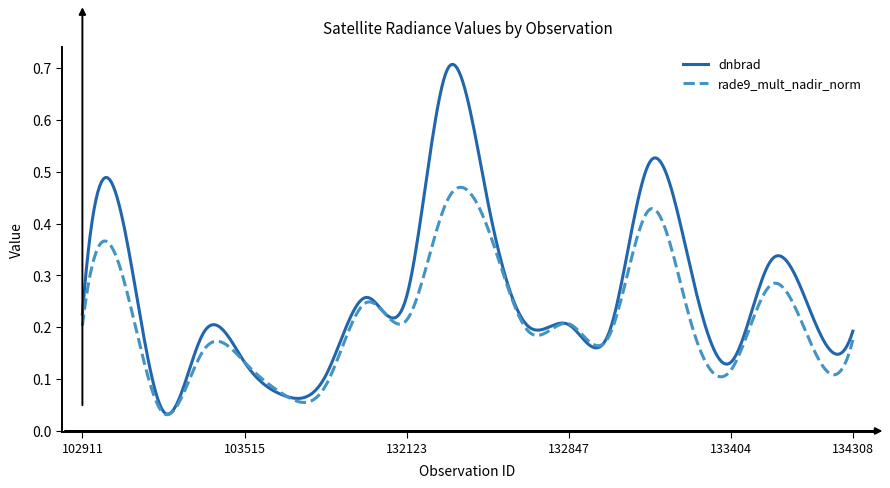

After their last crossing, which series has the higher values: dnbrad or rade9_mult_nadir_norm?

dnbrad